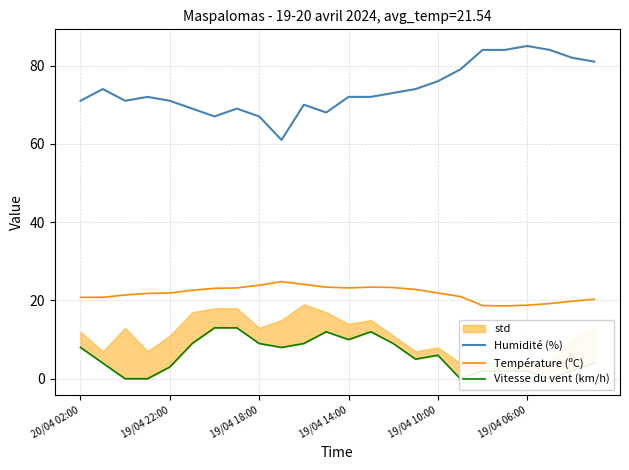

How many data points does each series have?

24